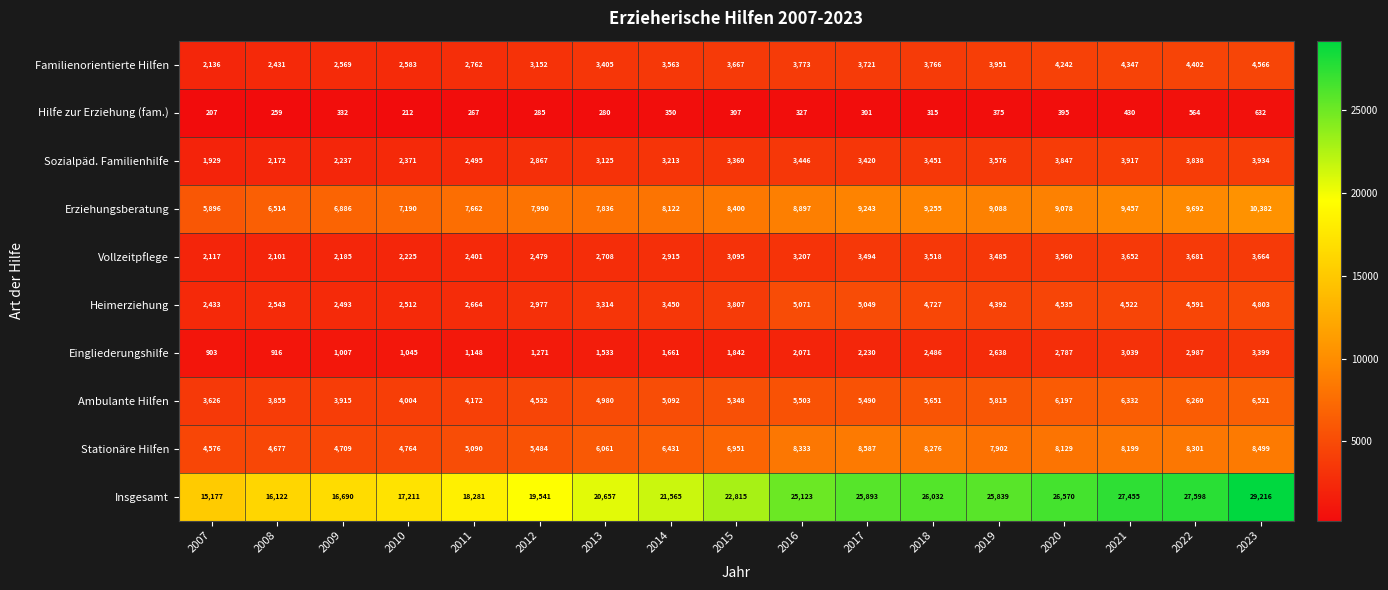

What is the difference between the highest and lowest values at 2015?

22508